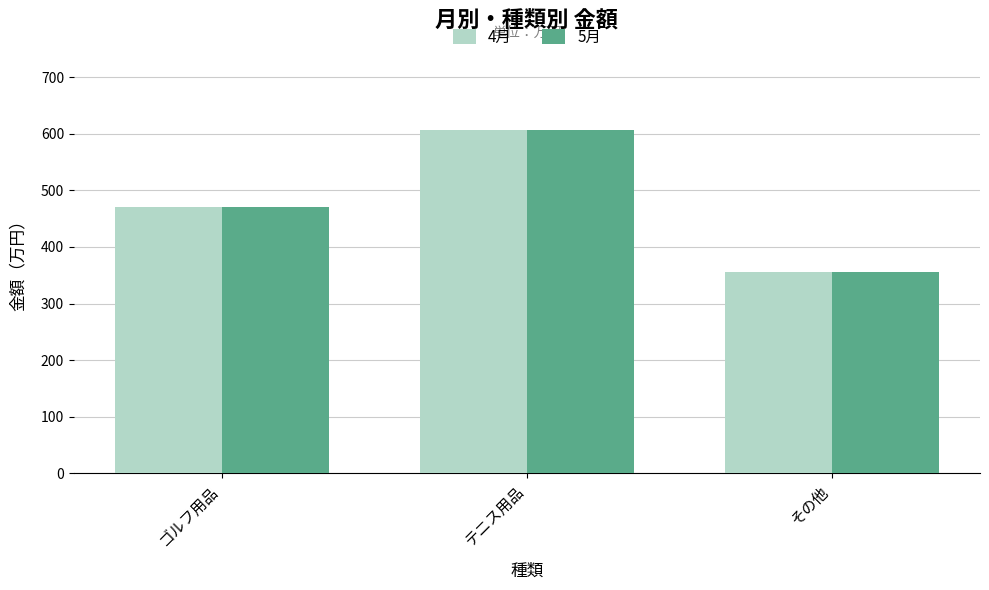

What is the value of the 5月 bar at the 3rd from the left?

356